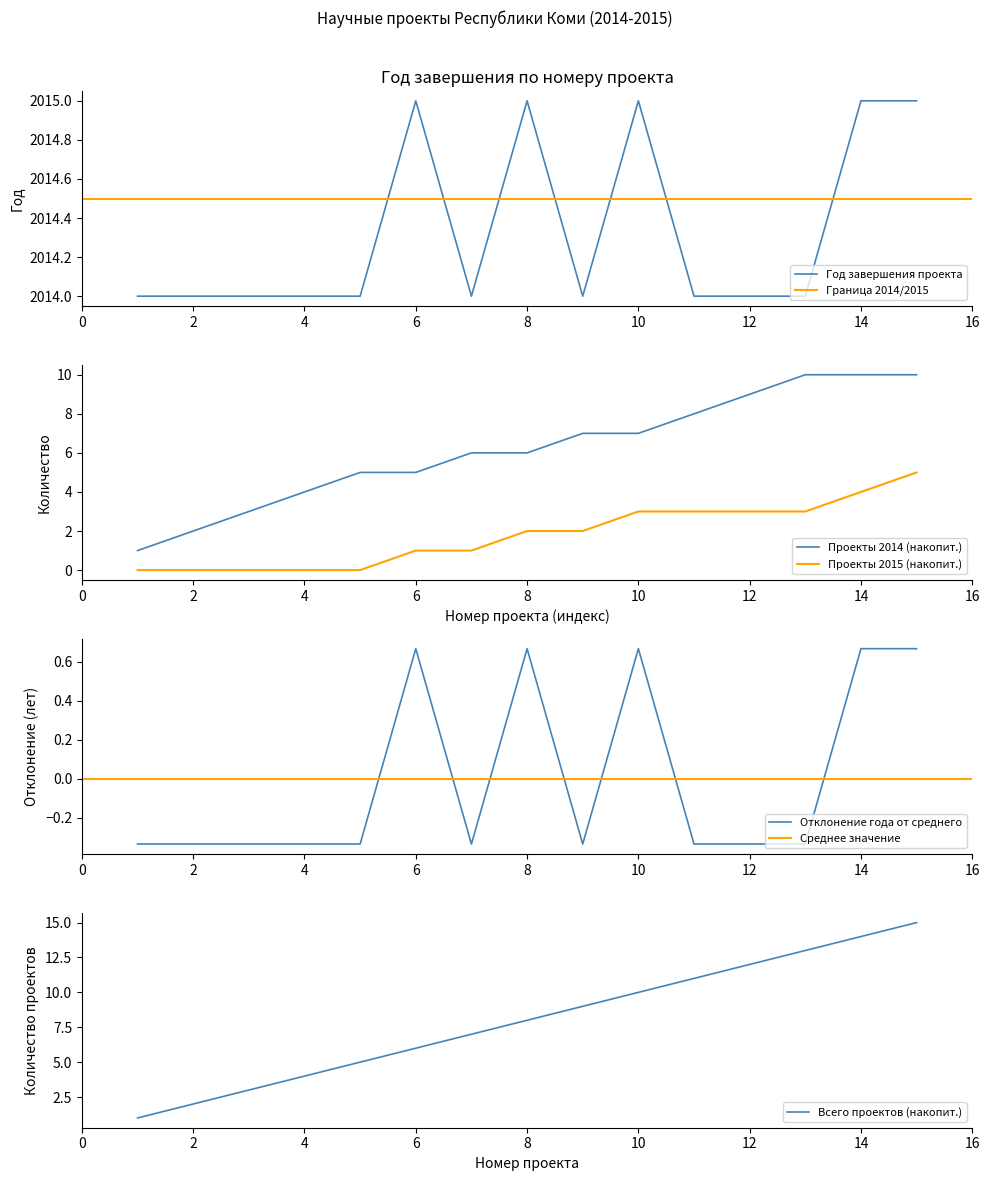

Reading right to left, extract all data points from this chart.

Год завершения: 2015	2015	2014	2014	2014	2015	2014	2015	2014	2015	2014	2014	2014	2014	2014
Номер проекта: 15	14	13	12	11	10	9	8	7	6	5	4	3	2	1